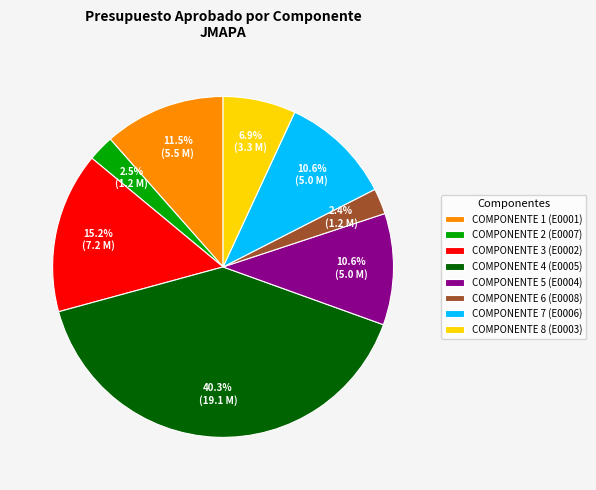

What is the largest slice in the pie chart?

COMPONENTE 4 (E0005)